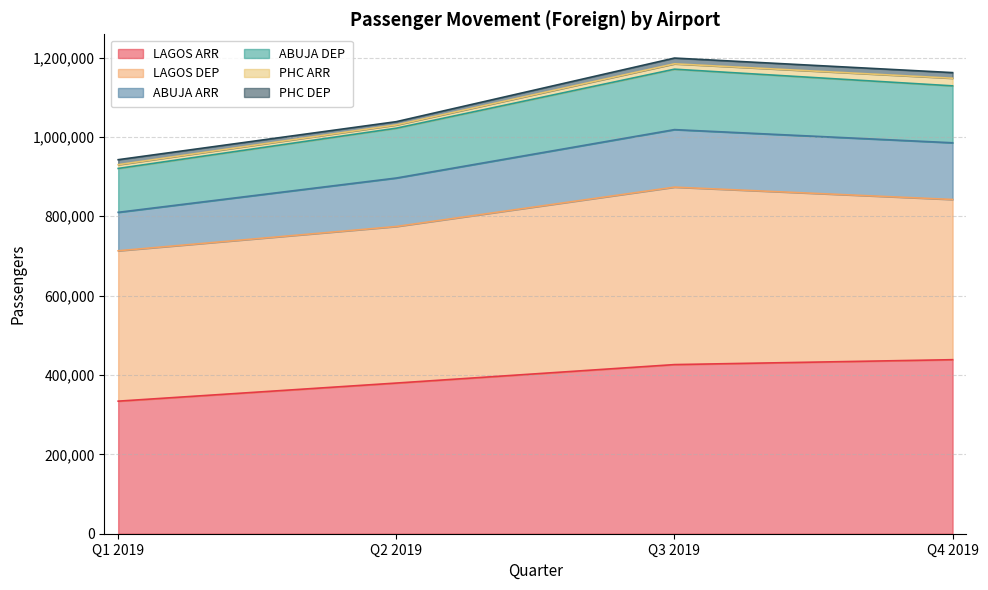

True or false: ABUJA ARR and ABUJA DEP cross at least once.

False